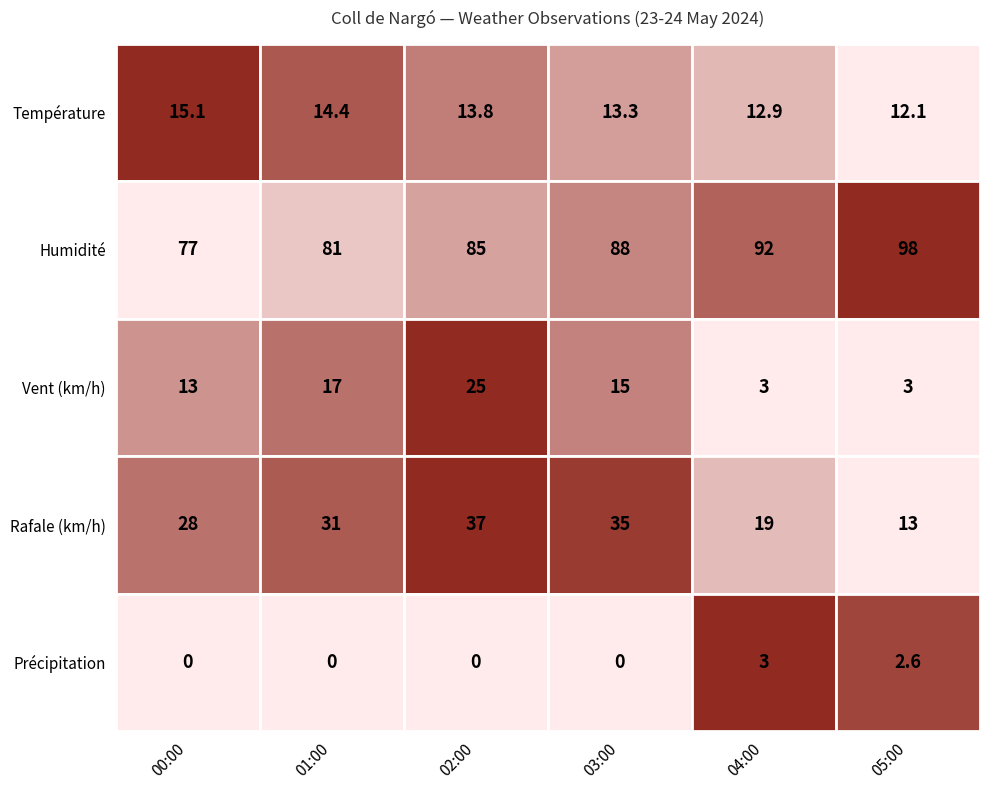

Reading right to left, extract all data points from this chart.

00:00: Précipitation=0.0	Rafale (km/h)=28.0	Vent (km/h)=13.0	Humidité=77.0	Température=15.1
01:00: Précipitation=0.0	Rafale (km/h)=31.0	Vent (km/h)=17.0	Humidité=81.0	Température=14.4
02:00: Précipitation=0.0	Rafale (km/h)=37.0	Vent (km/h)=25.0	Humidité=85.0	Température=13.8
03:00: Précipitation=0.0	Rafale (km/h)=35.0	Vent (km/h)=15.0	Humidité=88.0	Température=13.3
04:00: Précipitation=3.0	Rafale (km/h)=19.0	Vent (km/h)=3.0	Humidité=92.0	Température=12.9
05:00: Précipitation=2.6	Rafale (km/h)=13.0	Vent (km/h)=3.0	Humidité=98.0	Température=12.1